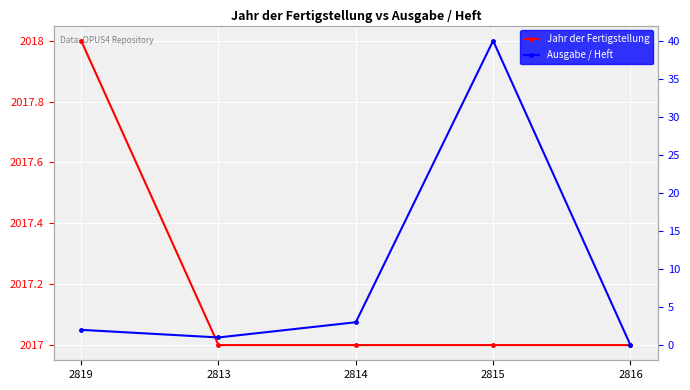

Reading left to right, what are all the values shown in this chart?

Jahr der Fertigstellung: 2819=2018	2813=2017	2814=2017	2815=2017	2816=2017
Ausgabe / Heft: 2819=2	2813=1	2814=3	2815=40	2816=0